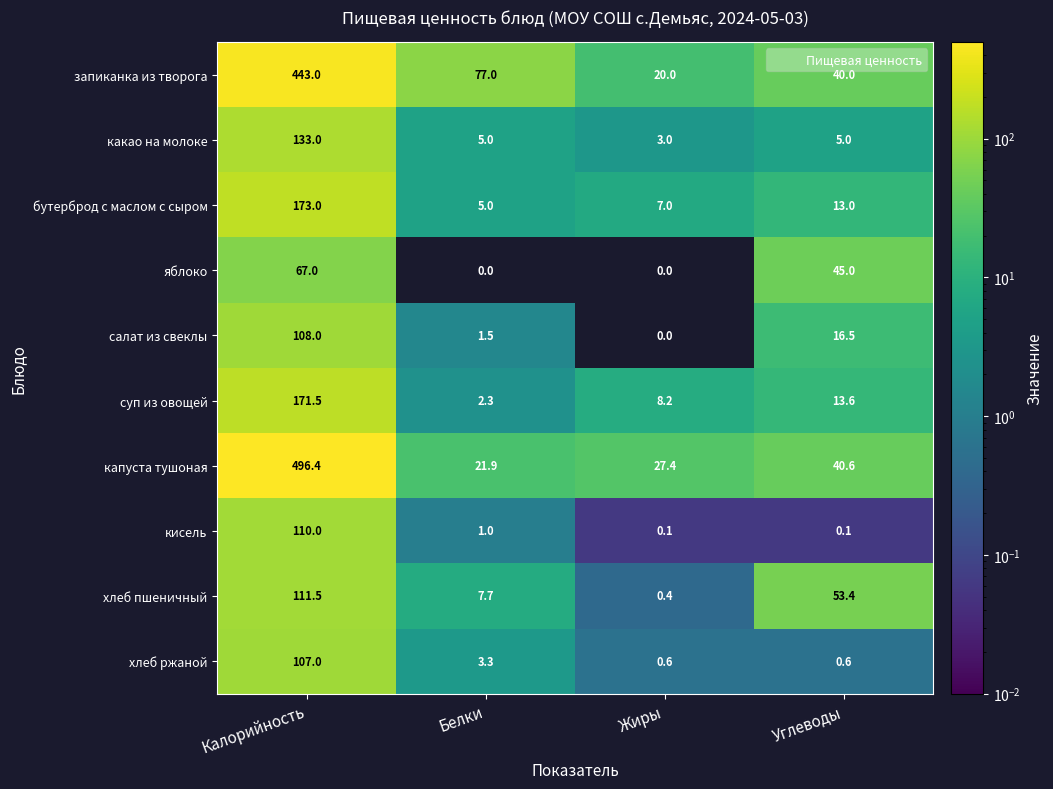

What is the approximate value of капуста тушоная at Жиры?

27.4